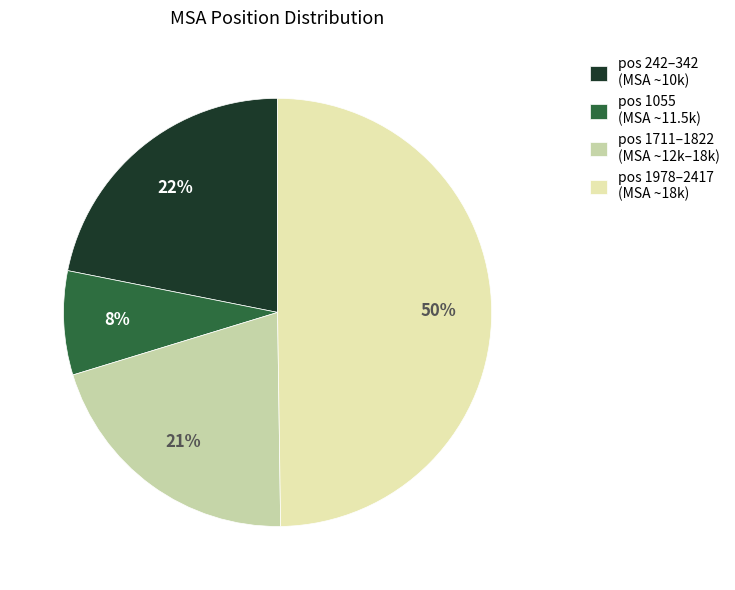

Which has a higher value, pos 1978–2417 (MSA ~18k) or pos 1055 (MSA ~11.5k)?

pos 1978–2417 (MSA ~18k)